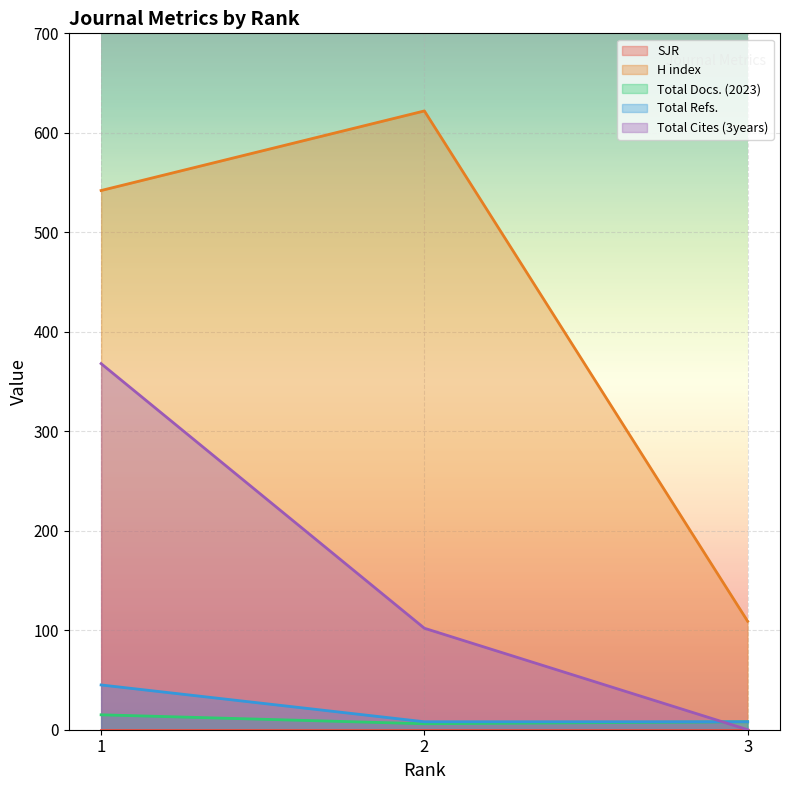

Reading right to left, extract all data points from this chart.

H index: 109	622	542
Total Docs. (2023): 8	6	15
Total Refs.: 8	8	45
Total Cites (3years): 0	102	368